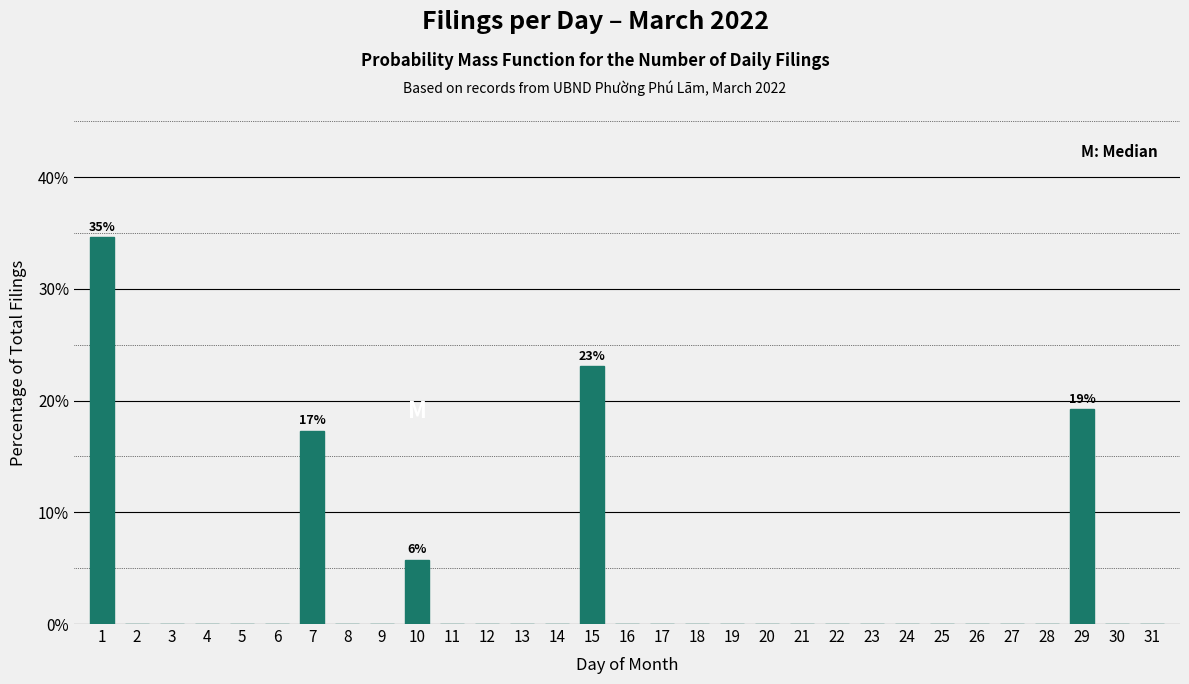

What is the greatest value displayed?

34.6